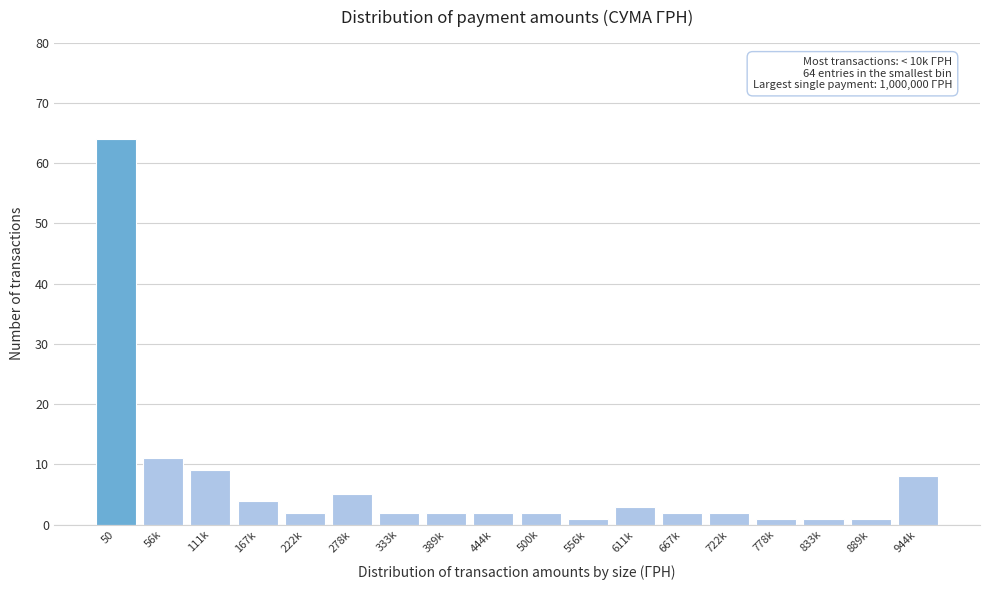

Reading left to right, extract all data points from this chart.

50=64	56k=11	111k=9	167k=4	222k=2	278k=5	333k=2	389k=2	444k=2	500k=2	556k=1	611k=3	667k=2	722k=2	778k=1	833k=1	889k=1	944k=8